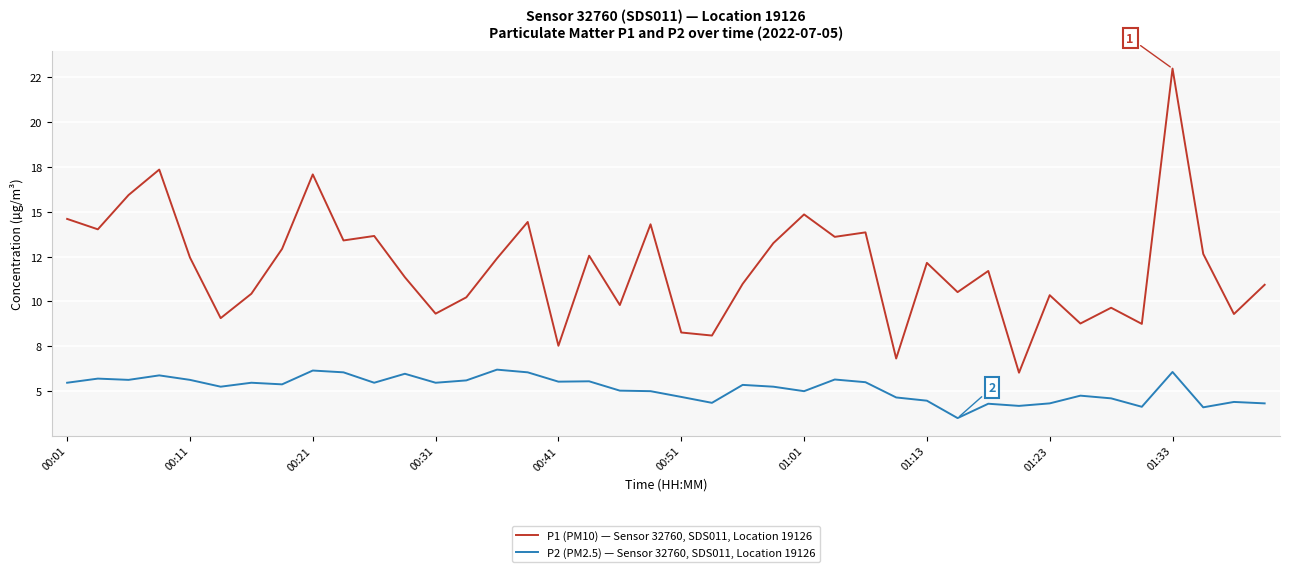

What are all the series names shown in the legend?

P1 (PM10) — Sensor 32760, SDS011, Location 19126, P2 (PM2.5) — Sensor 32760, SDS011, Location 19126